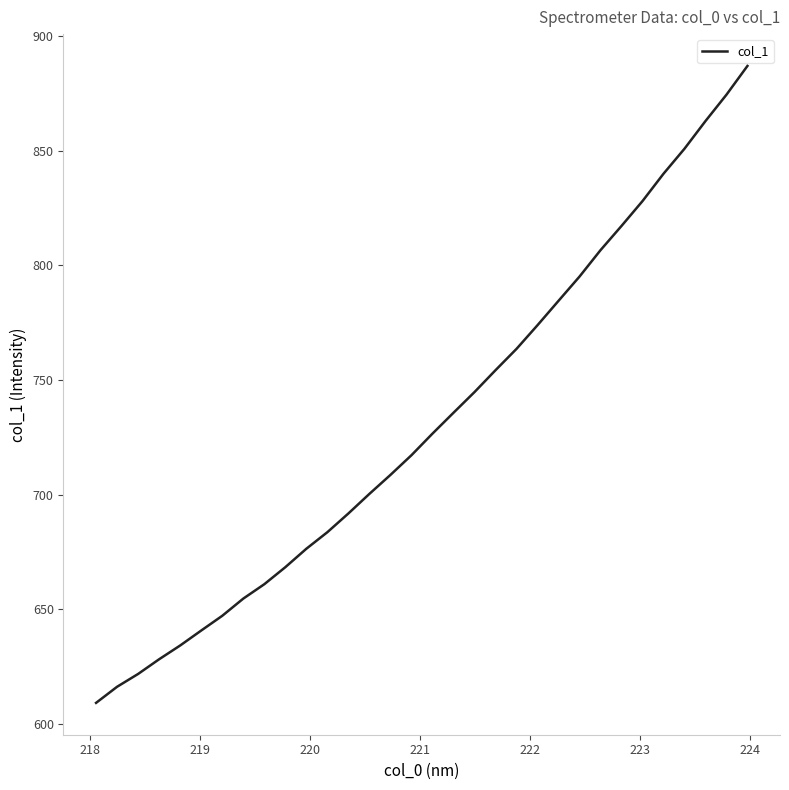

How many values exceed 726?

16